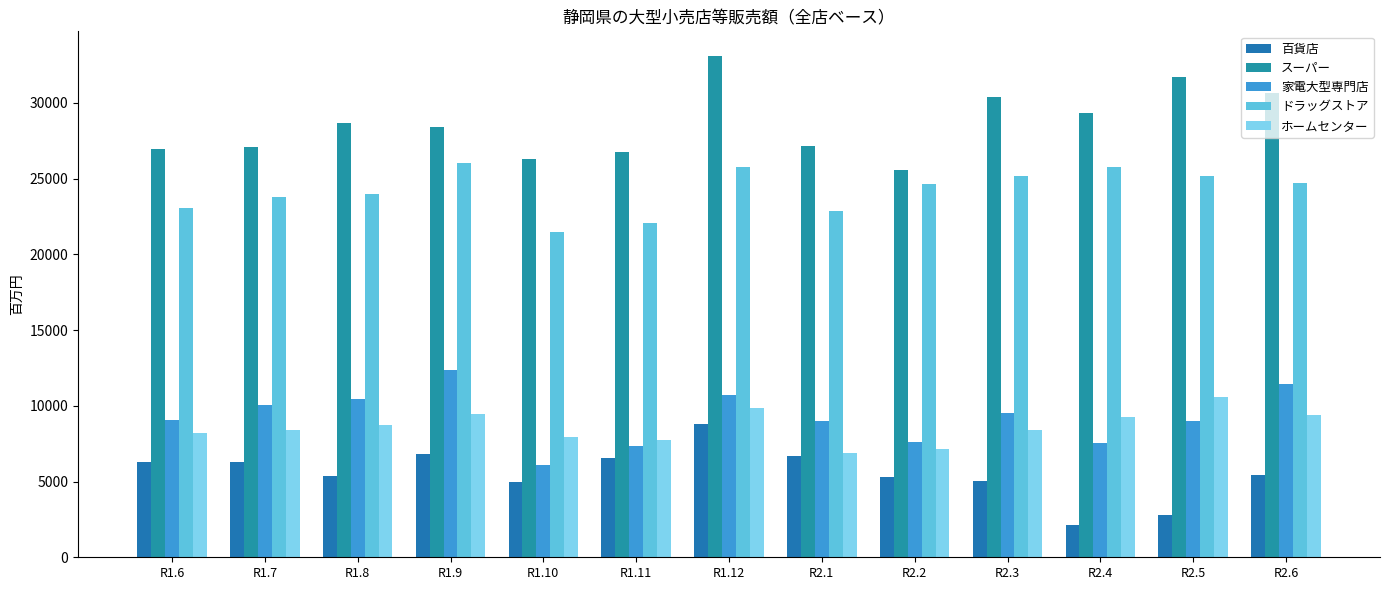

How many values in the 家電大型専門店 series are below 9073?

6